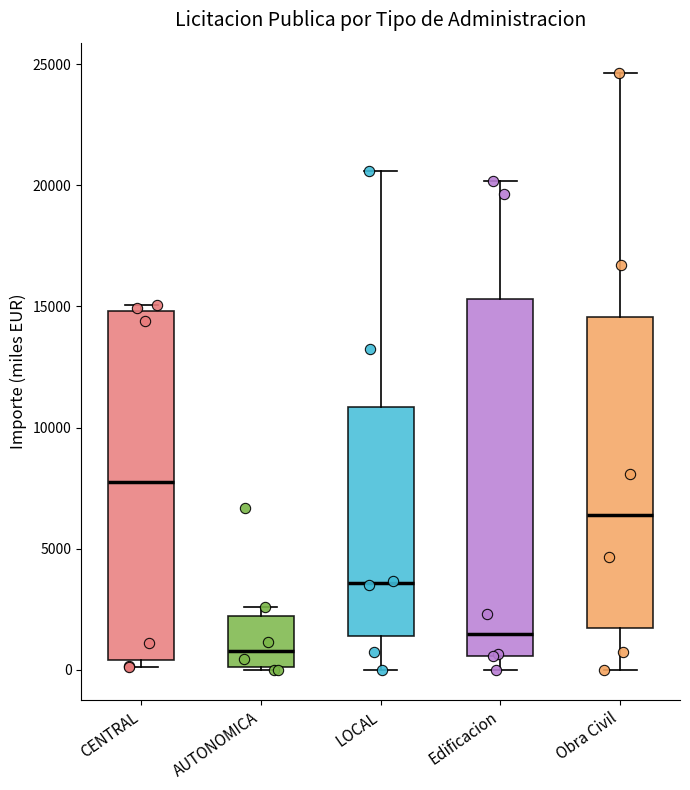

Reading left to right, read every box against the y-axis: the position of its median line, the range the box covers, and the ends of its whiskers. The values are not printed on the chart, so give them approximately, as read against the axis.

CENTRAL: median 8000, box 500 to 15000, whiskers 0 to 15000 (just above the box's upper edge)
AUTONOMICA: median 1000, box 0 to 2000, whiskers 0 to 2500
LOCAL: median 3500, box 1500 to 11000, whiskers 0 to 20500
Edificacion: median 1500, box 500 to 15500, whiskers 0 to 20000
Obra Civil: median 6500, box 1500 to 14500, whiskers 0 to 24500